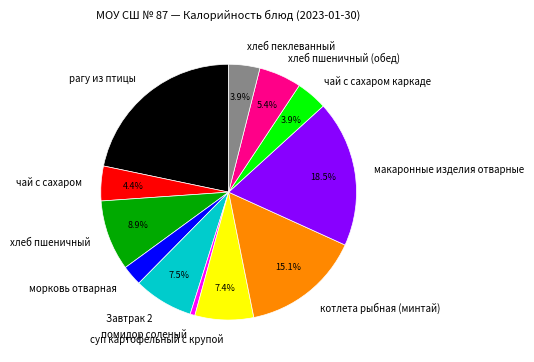

Count the number of slices in the pie.

12